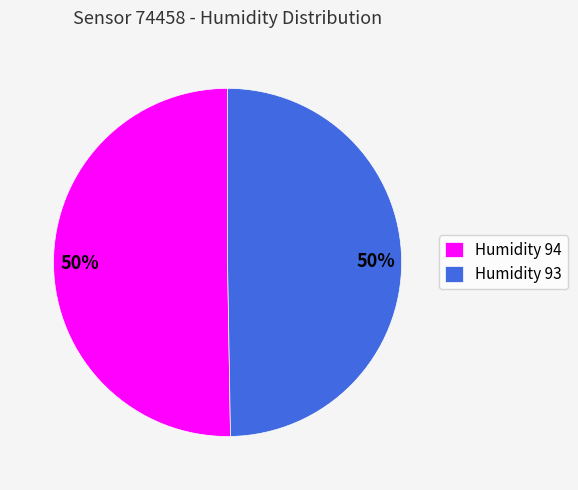

To the nearest percent, what is the combined percentage of Humidity 94 and Humidity 93?

100%